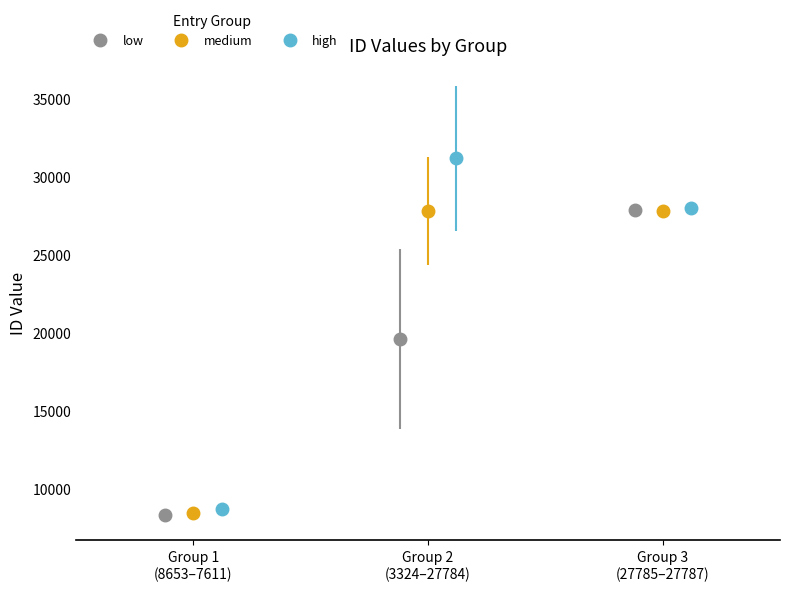

Are the bars grouped side by side (vs. stacked)?

No